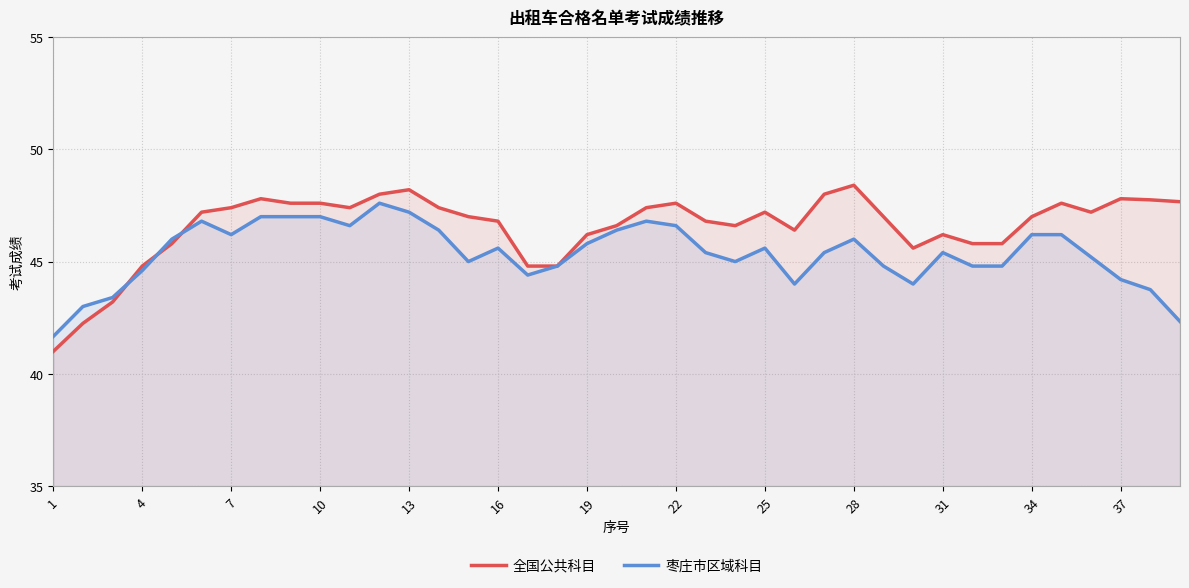

True or false: 枣庄市区域科目 has a value of 72.4 at 1.

False